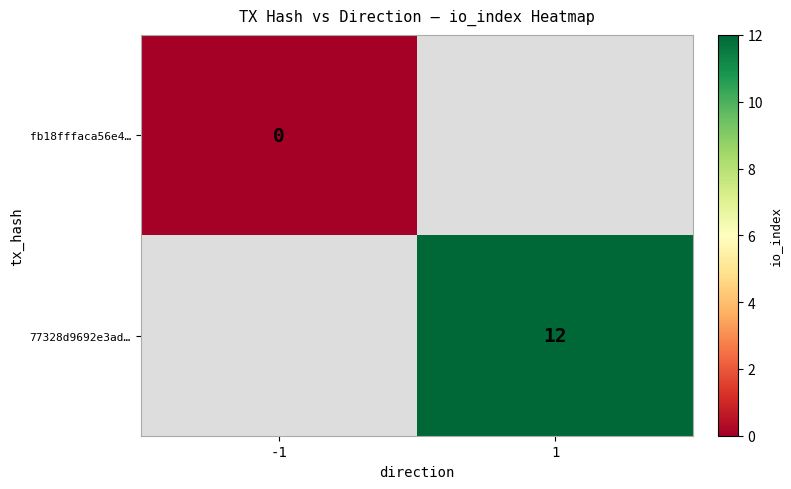

At how many categories does at least one series exceed 7?

1